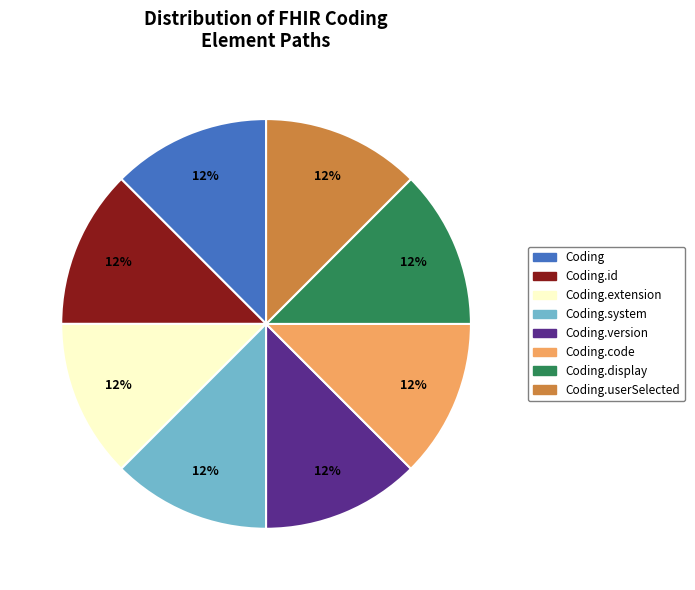

Approximately how many times larger is the value at Coding.code compared to Coding?

1.0